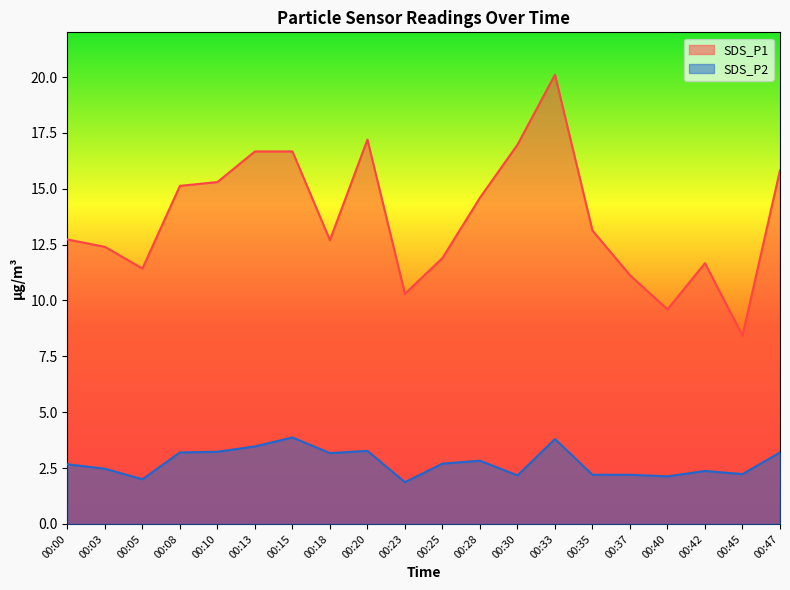

The value of SDS_P2 at 00:18 is 5.4. True or false?

False